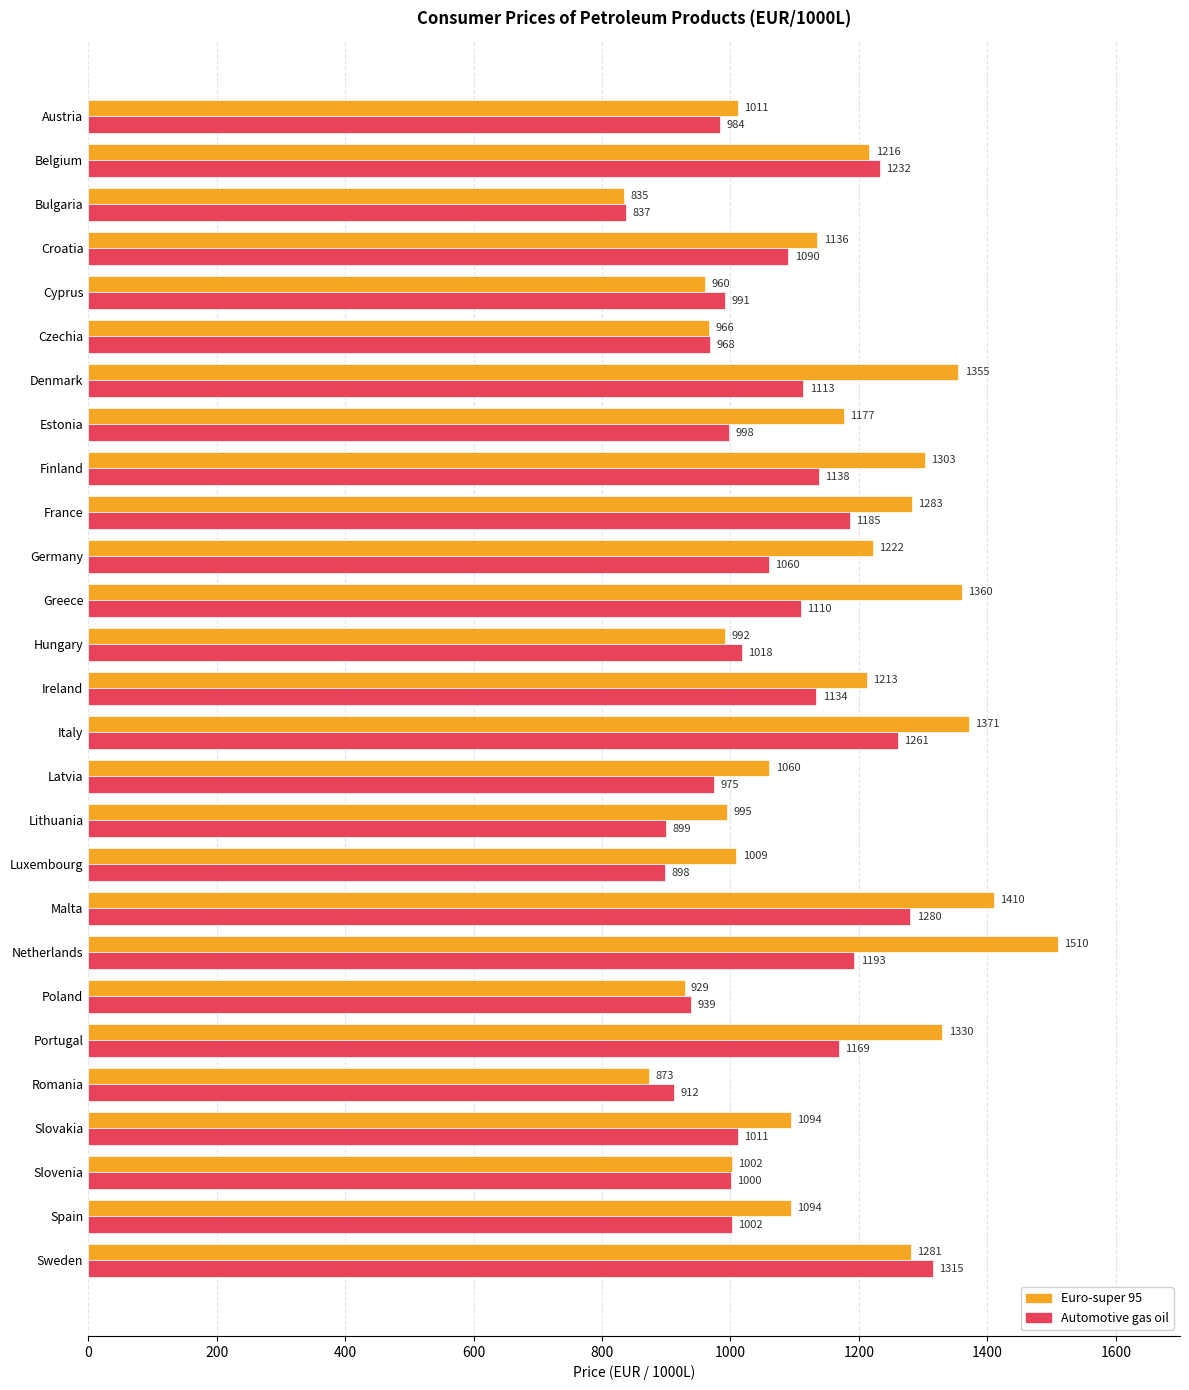

True or false: Euro-super 95 has a value of 1682.1 at Luxembourg.

False